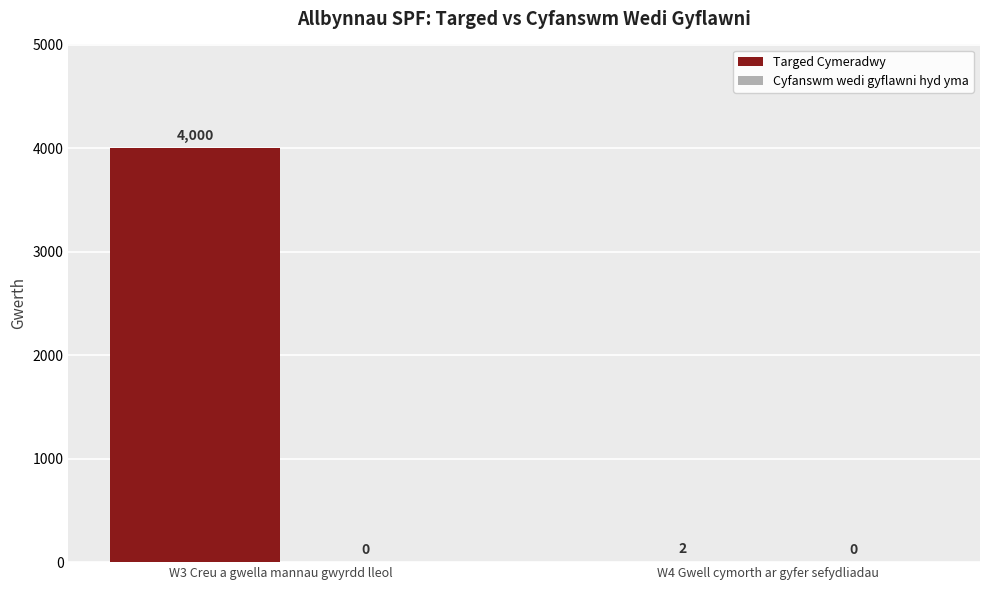

What value does the data have at W3 Creu a gwella mannau gwyrdd lleol?

4000